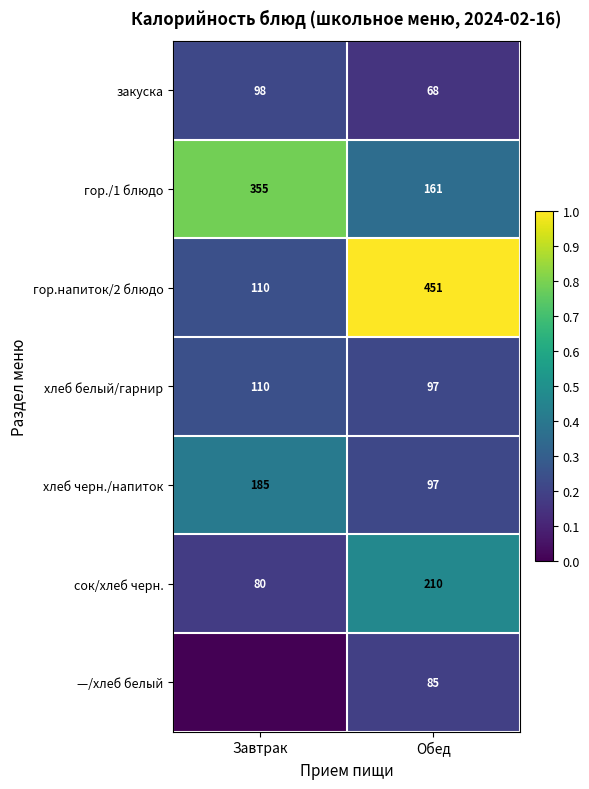

True or false: хлеб белый/гарнир has a value of 73 at Завтрак.

False